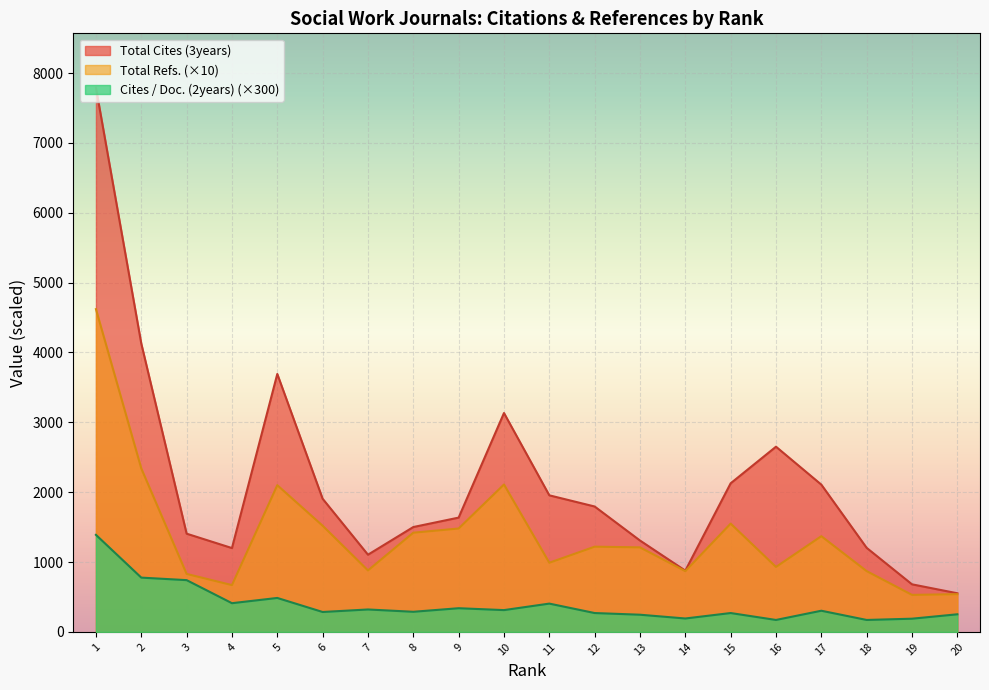

Is it true that Total Refs. equals 4620.0 at 1?

True